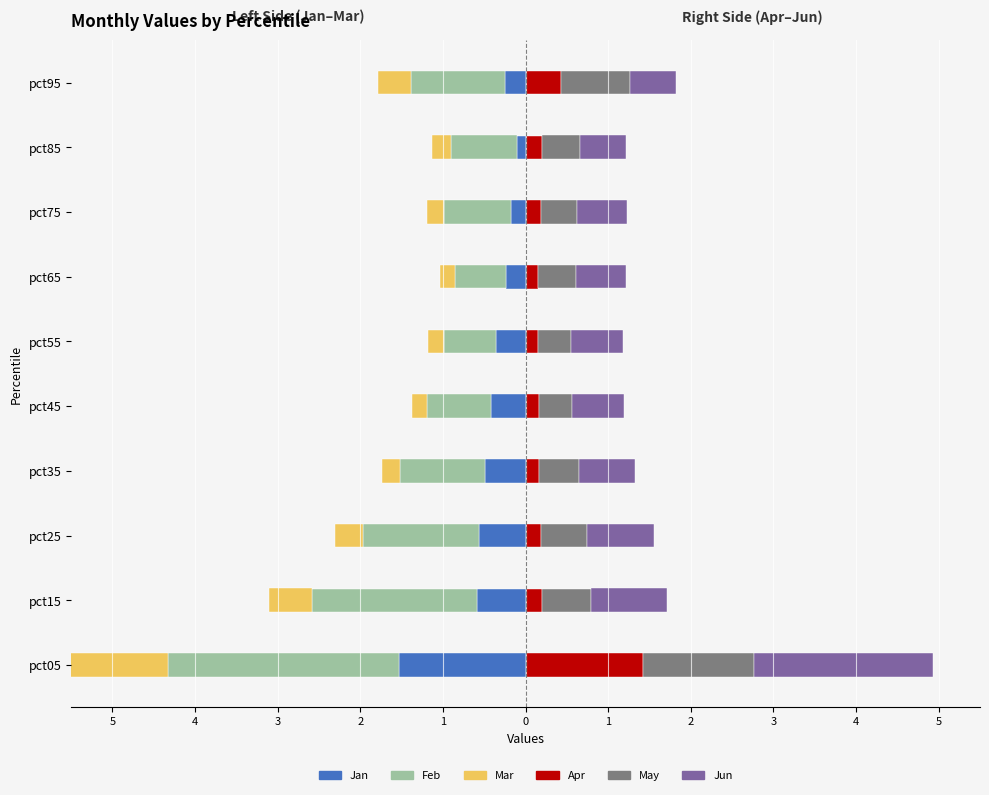

At how many categories does at least one series exceed -2?

10